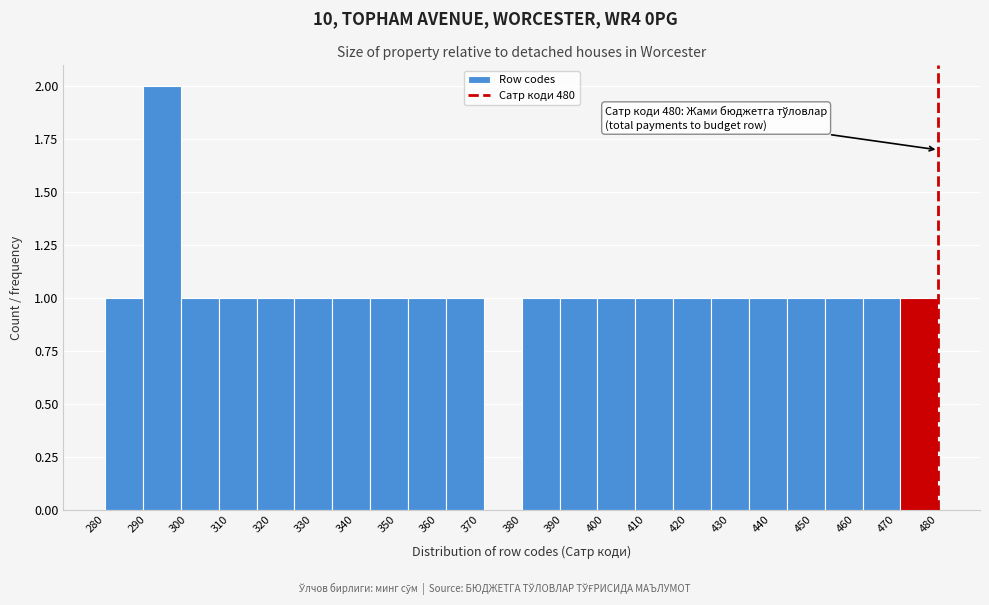

Which range on the x-axis has the tallest bar?

289 to 298